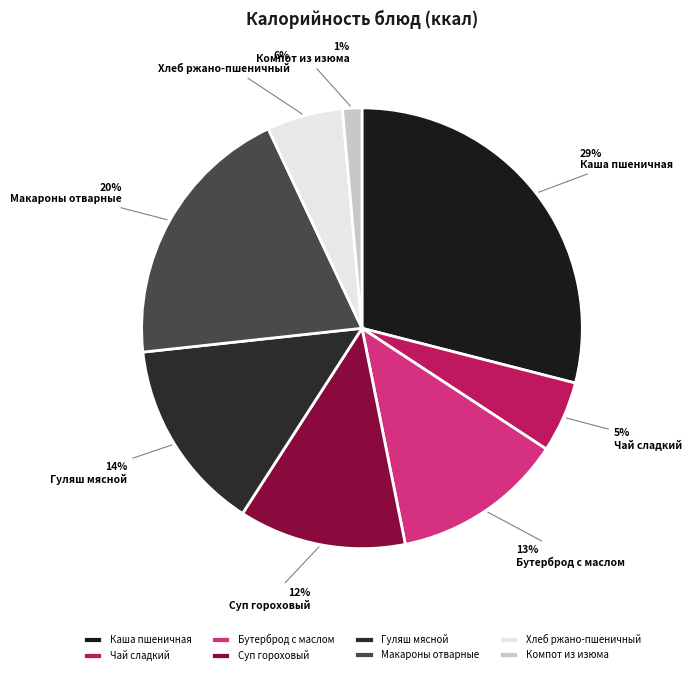

What percentage do Макароны отварные and Хлеб ржано-пшеничный together represent?

25.3%